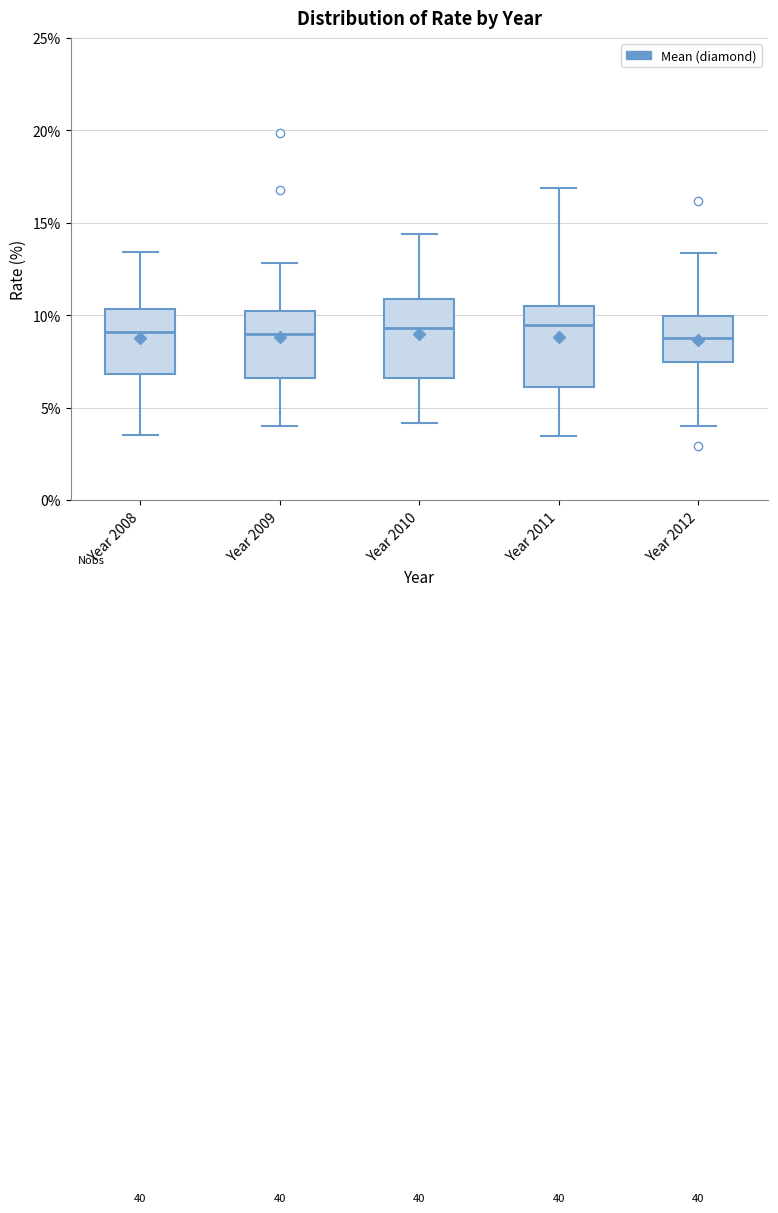

Where does the median line of the box for Year 2011 sit on the y-axis? The values are not printed on the chart, so give them approximately, as read against the axis.

9.5